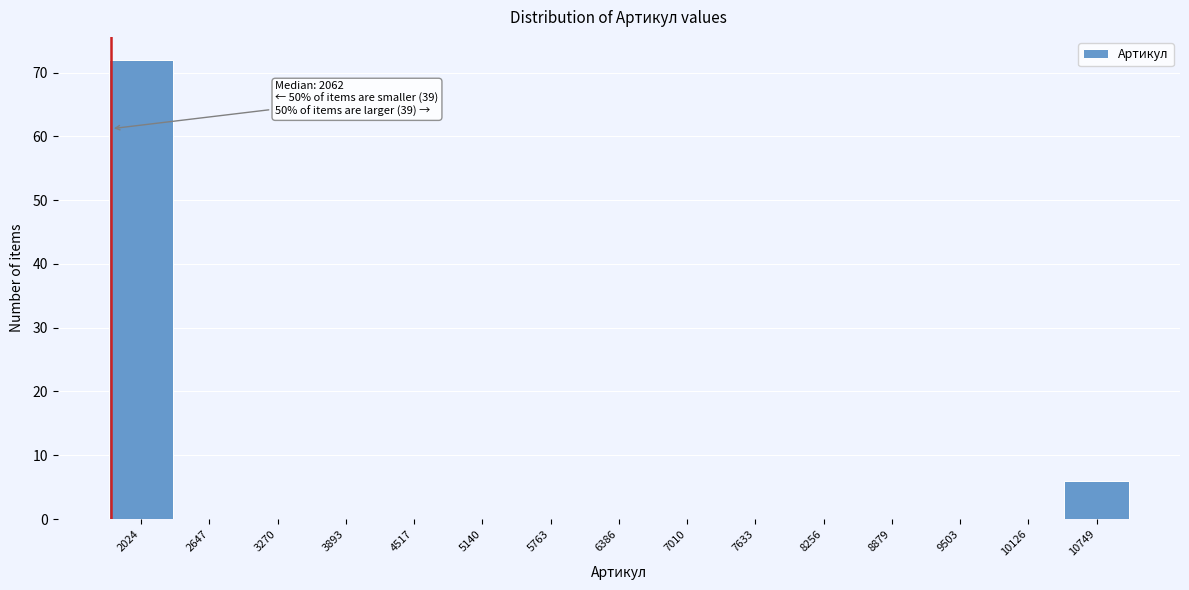

Reading left to right, what are all the values shown in this chart?

2024=72	2647=0	3270=0	3893=0	4517=0	5140=0	5763=0	6386=0	7010=0	7633=0	8256=0	8879=0	9503=0	10126=0	10749=6